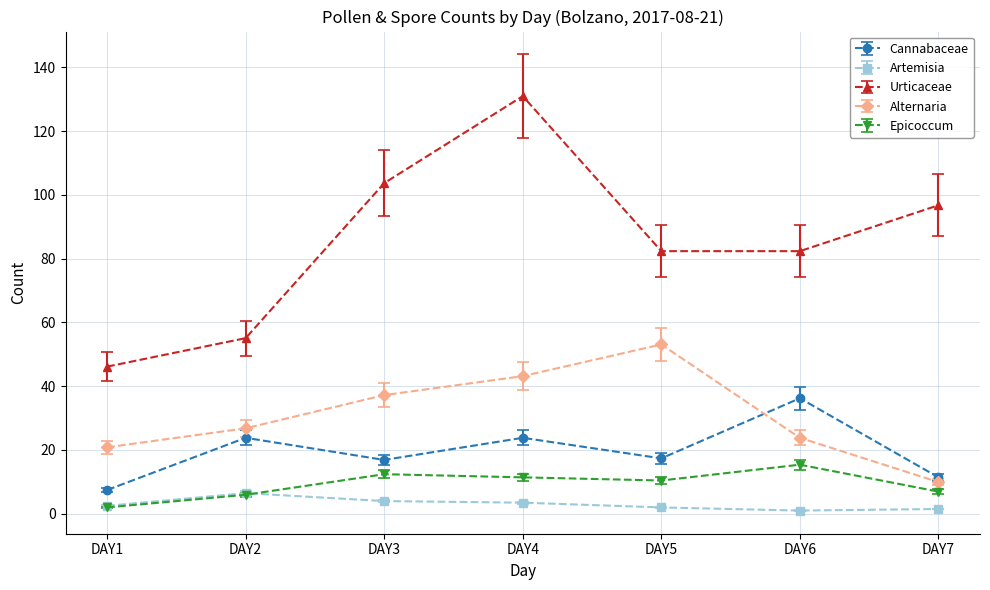

What is the value of the Artemisia point at the 5th from the left?

2.0